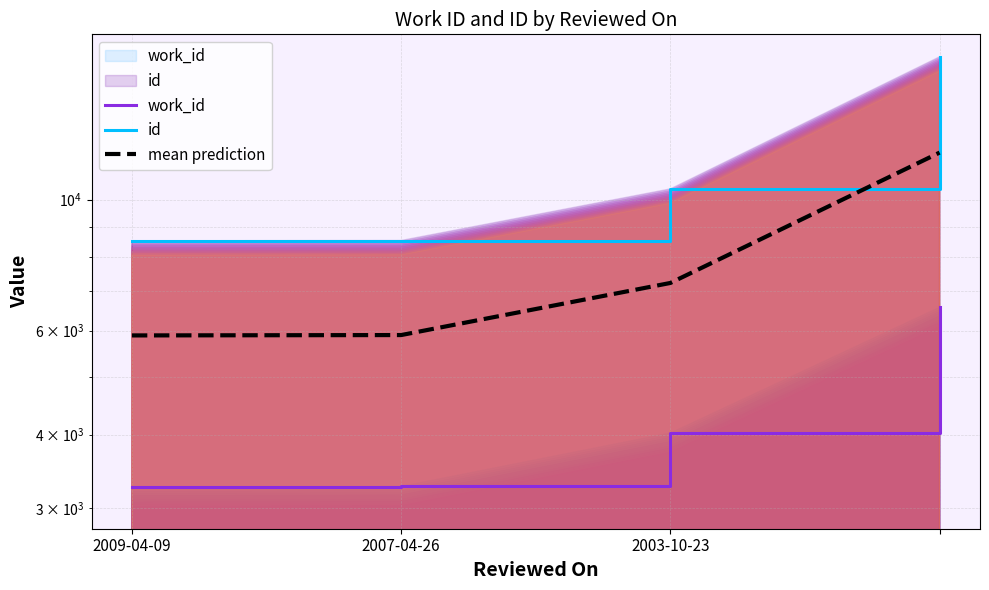

How many lines are shown in the chart?

3